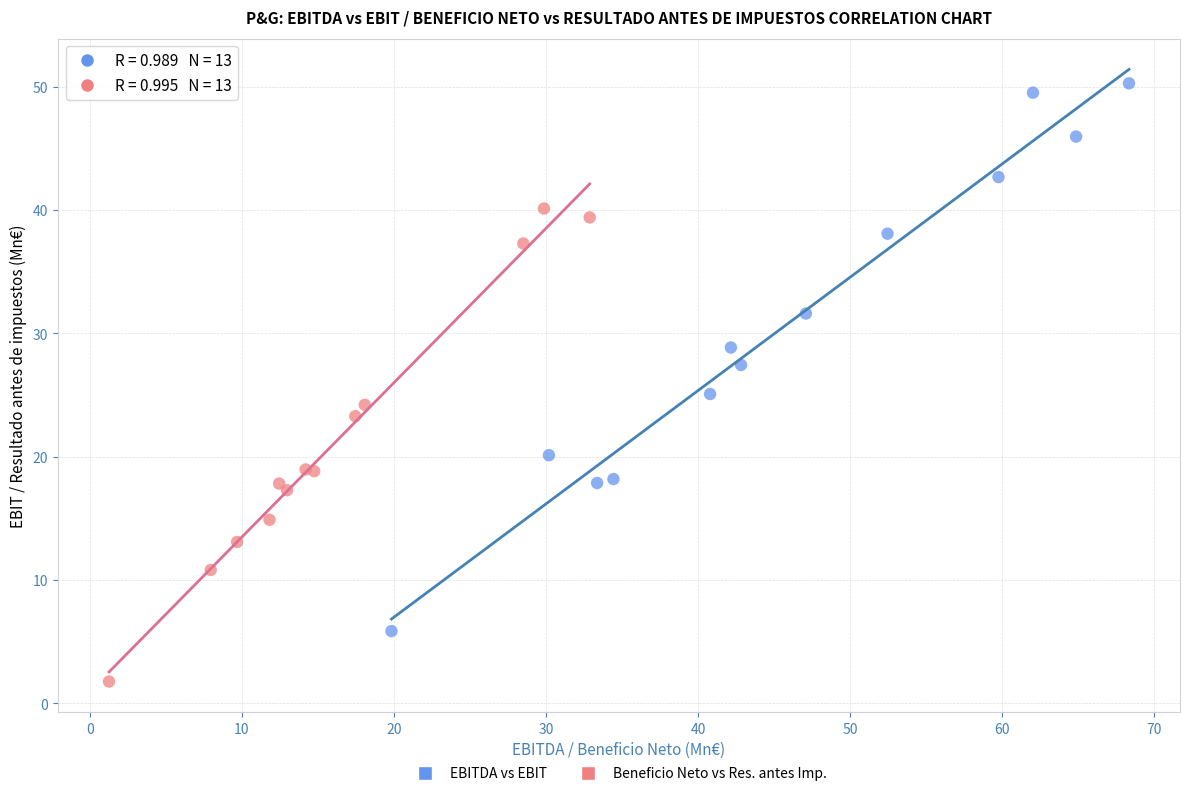

Which series has the widest spread of Y values?

EBITDA vs EBIT